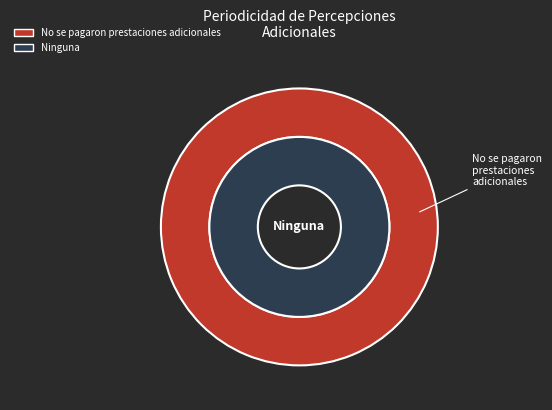

What percentage do No se pagaron prestaciones adicionales and Ninguna together represent?

100.0%